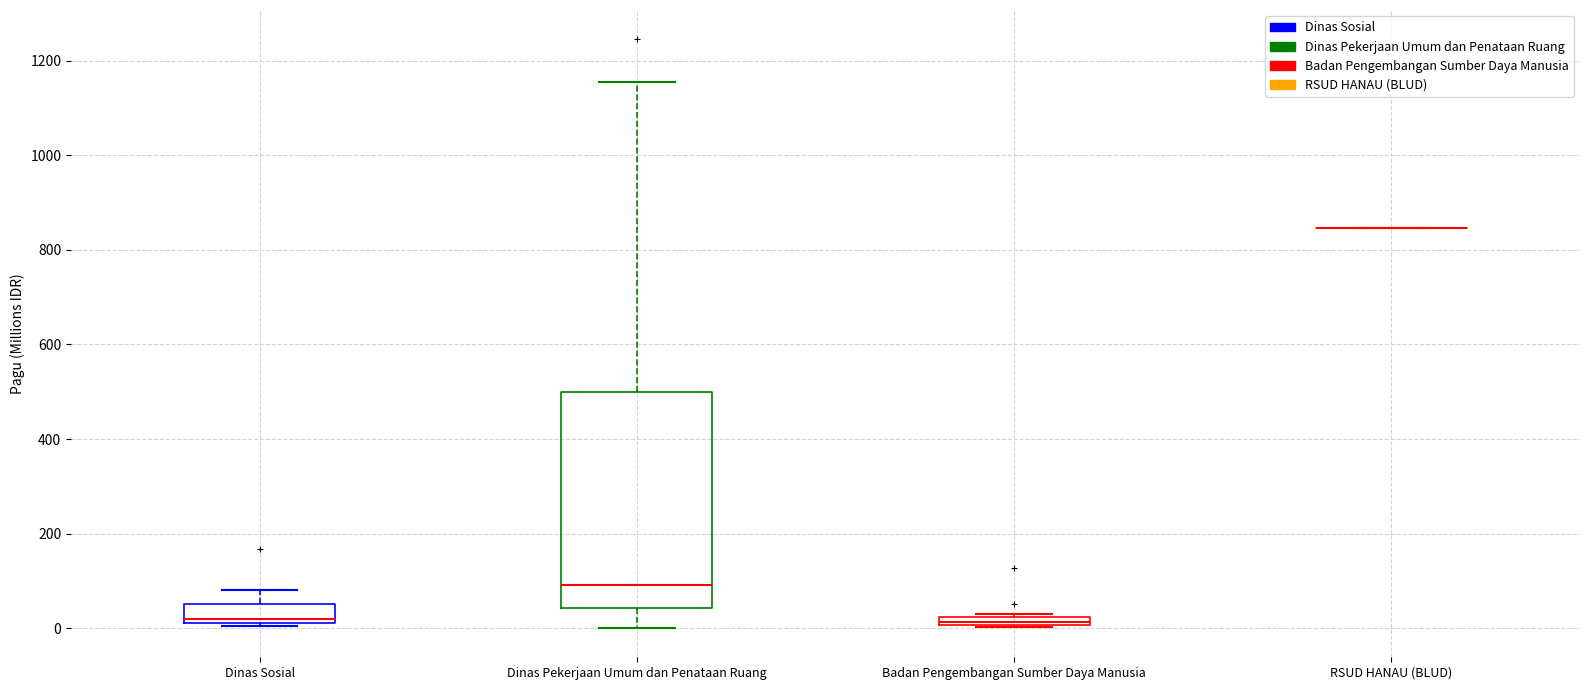

Where is the upper edge of the box for Dinas Pekerjaan Umum dan Penataan Ruang on the y-axis? The values are not printed on the chart, so give them approximately, as read against the axis.

500